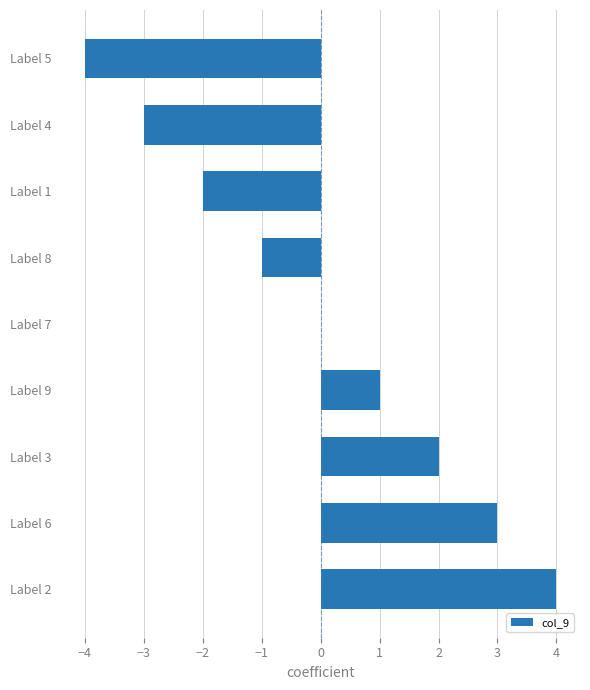

What is the change in value from Label 9 to Label 4?

-4